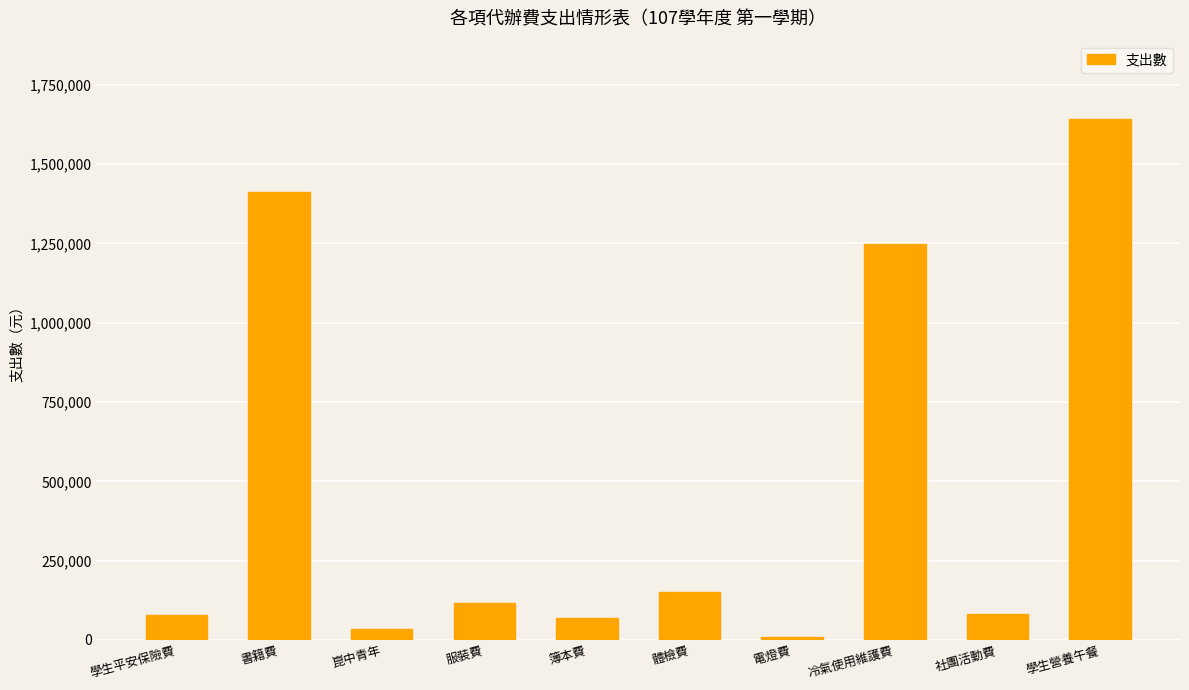

What is the minimum value shown in the chart?

9460